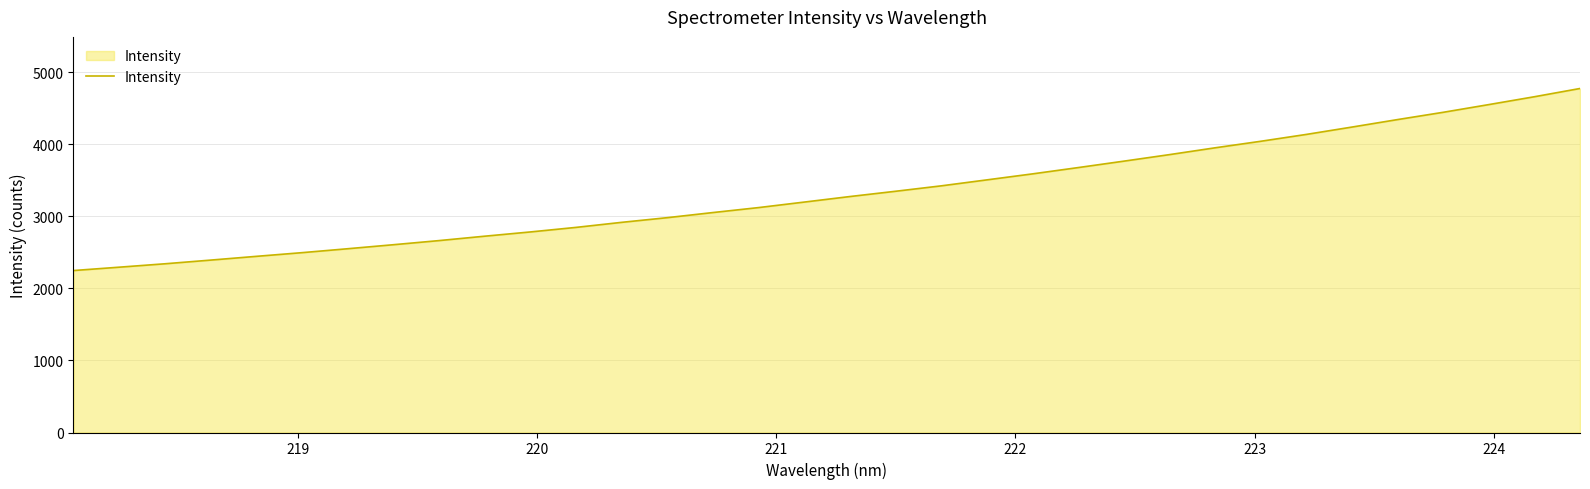

What is the maximum value shown in the chart?

4776.3